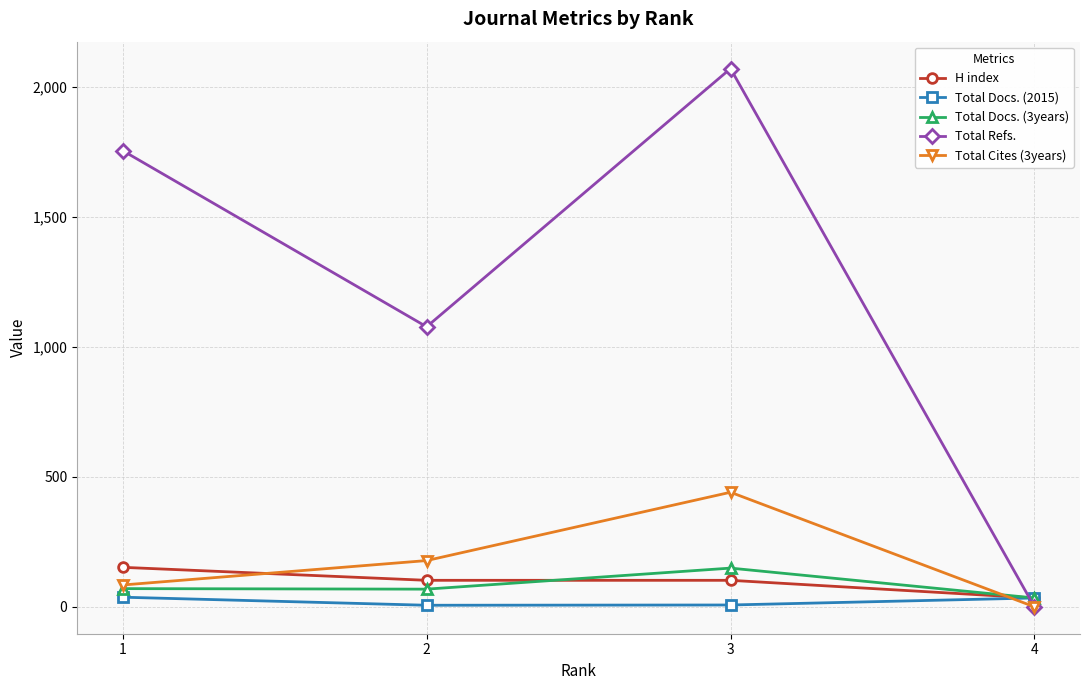

What is the difference between the highest and lowest values at 3?

2065